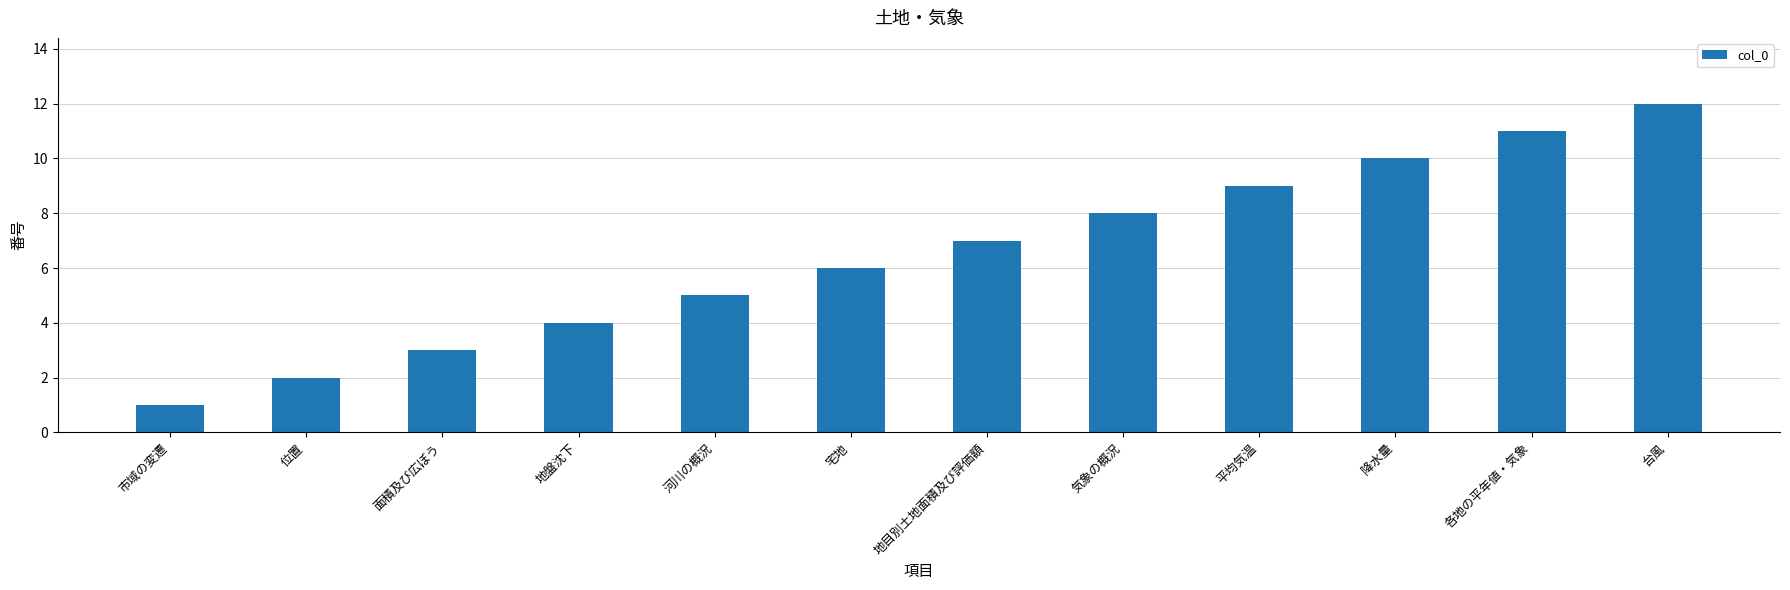

How many categories are shown in the chart?

12